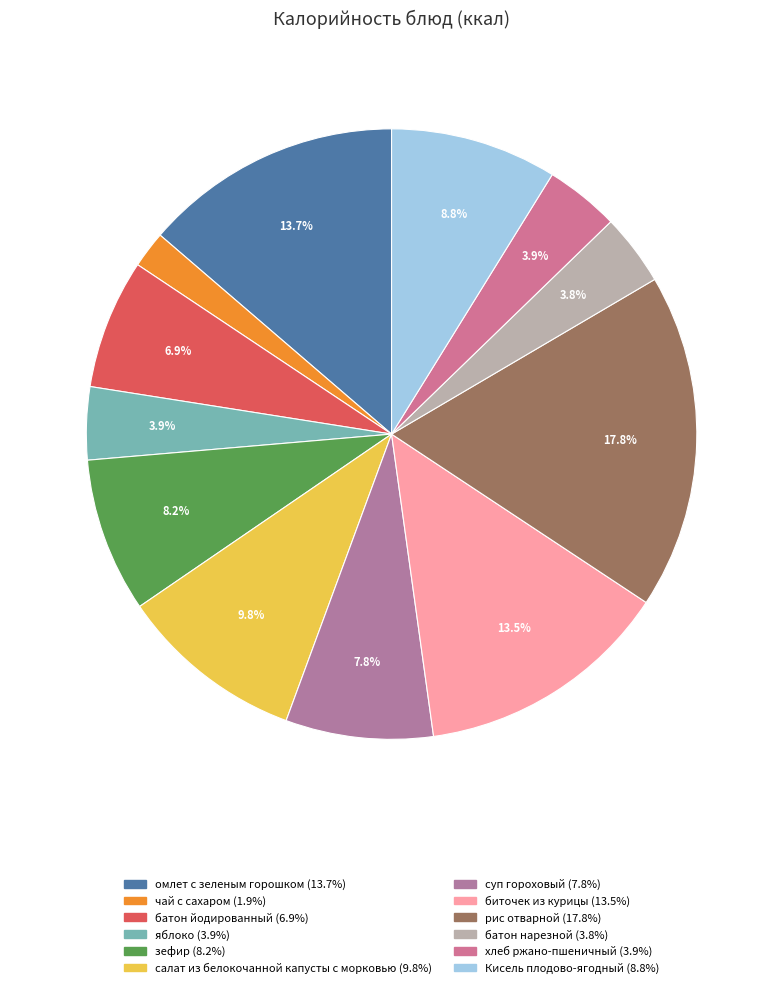

Which category has the biggest portion of the pie?

рис отварной